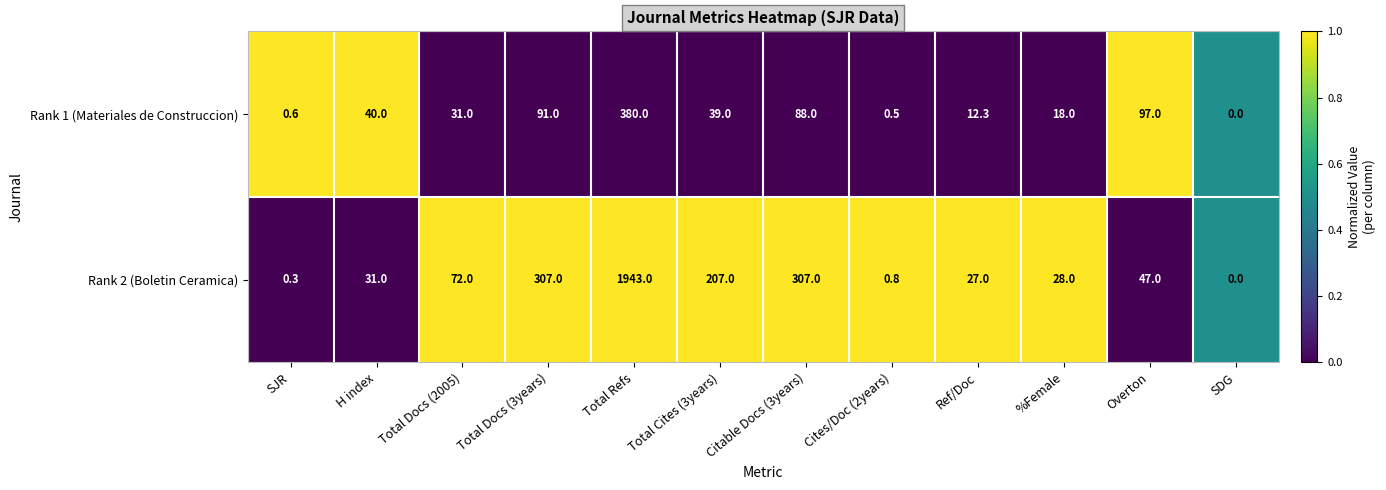

Between SJR and Overton, which series saw the biggest shift?

Rank 1 (Materiales de Construccion)